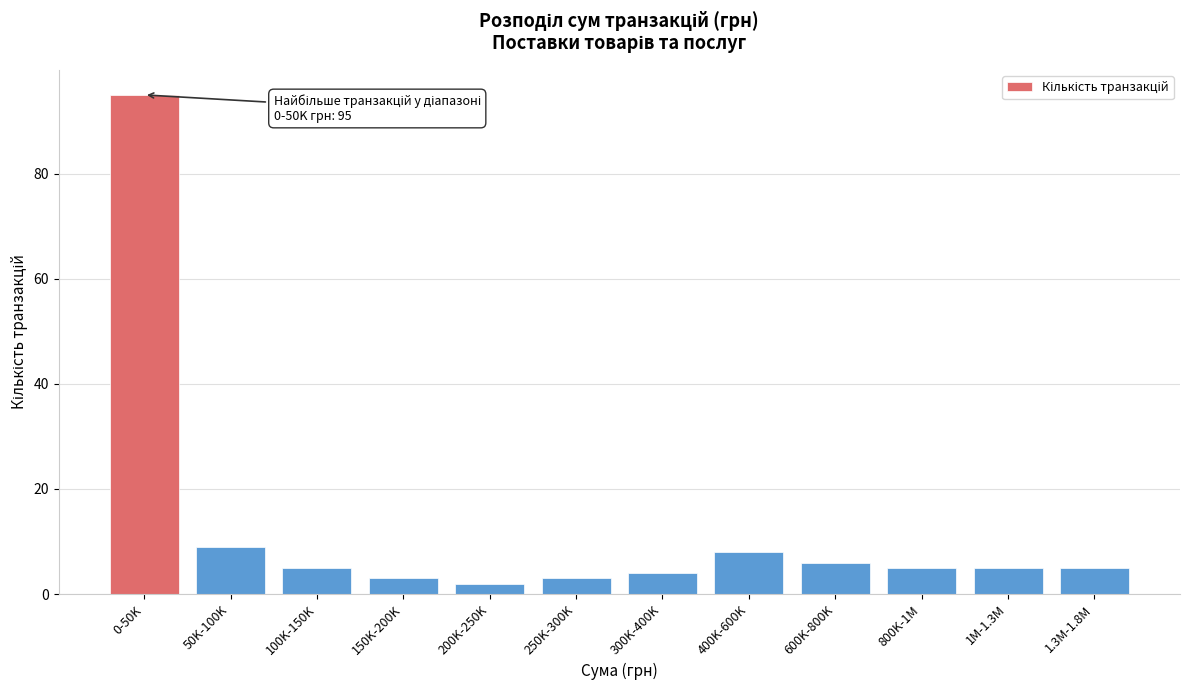

Reading left to right, what are all the values shown in this chart?

0-50K=95	50K-100K=9	100K-150K=5	150K-200K=3	200K-250K=2	250K-300K=3	300K-400K=4	400K-600K=8	600K-800K=6	800K-1M=5	1M-1.3M=5	1.3M-1.8M=5